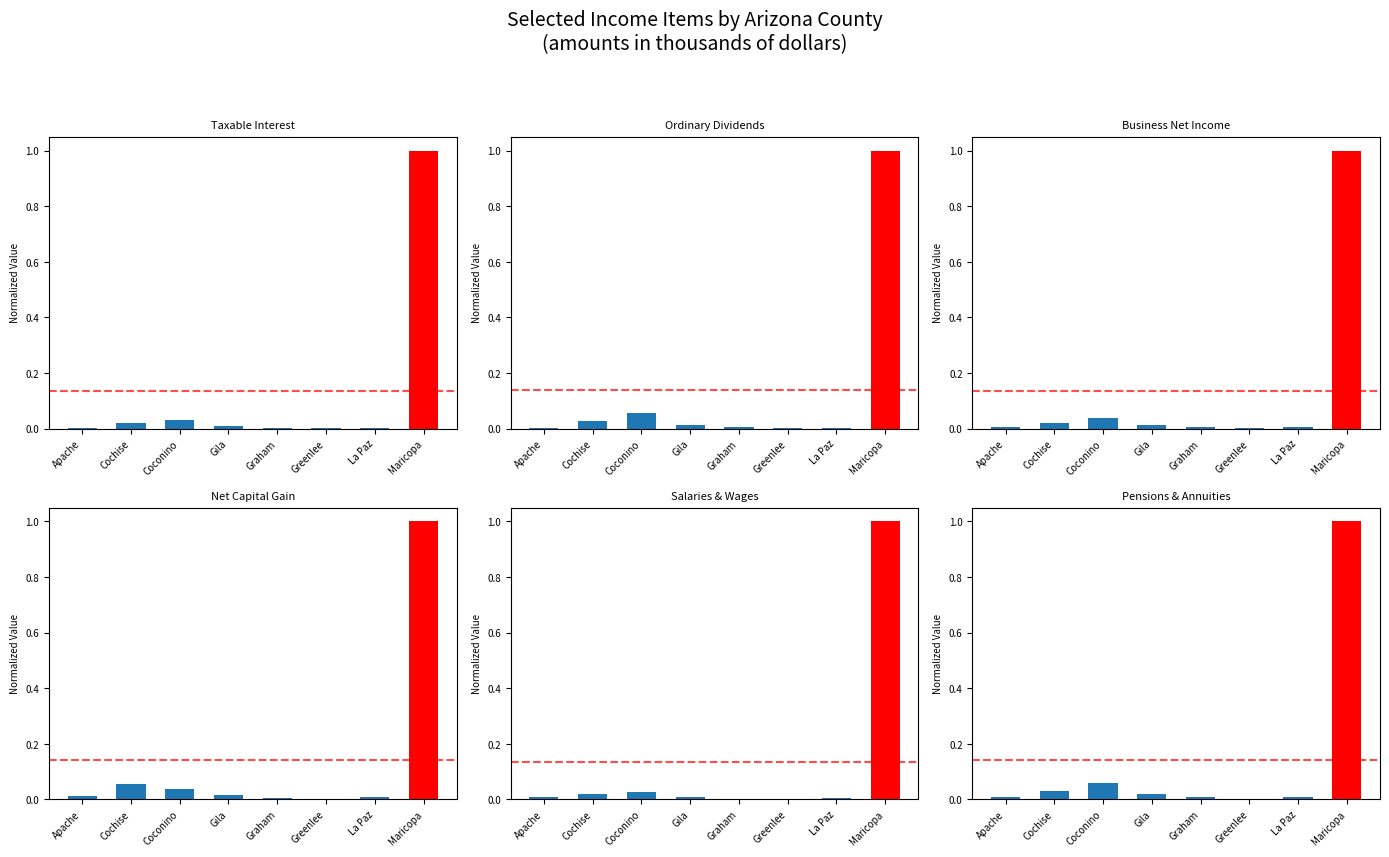

Are the bars grouped side by side (vs. stacked)?

Yes